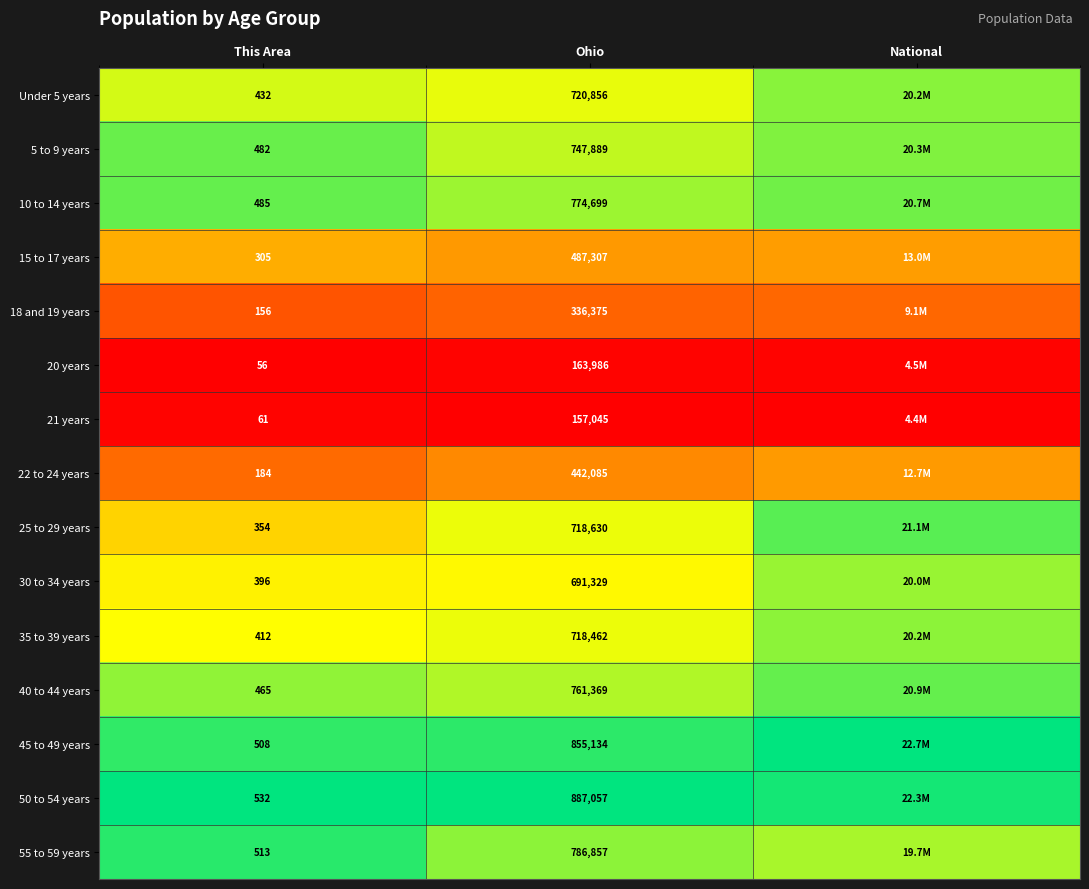

At how many categories does at least one series exceed 0?

3